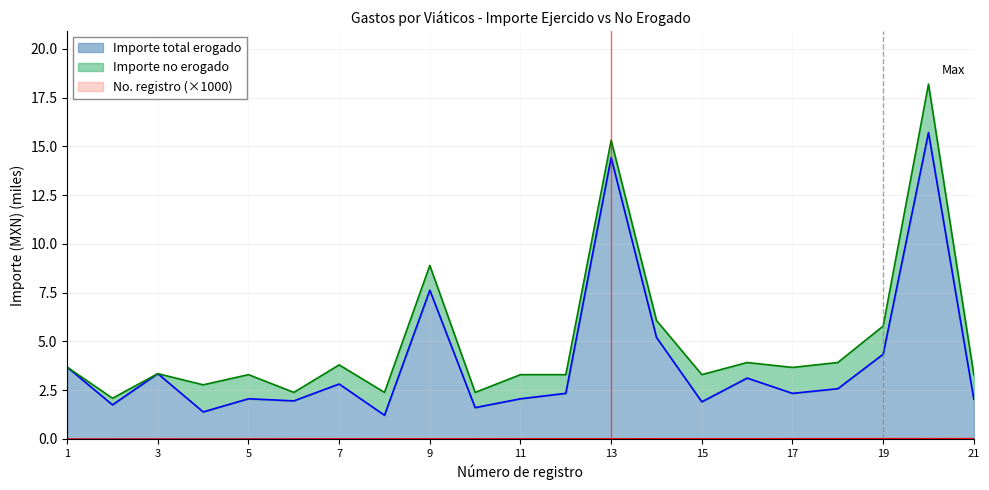

What is the difference between the highest and lowest values at 21?

2.0